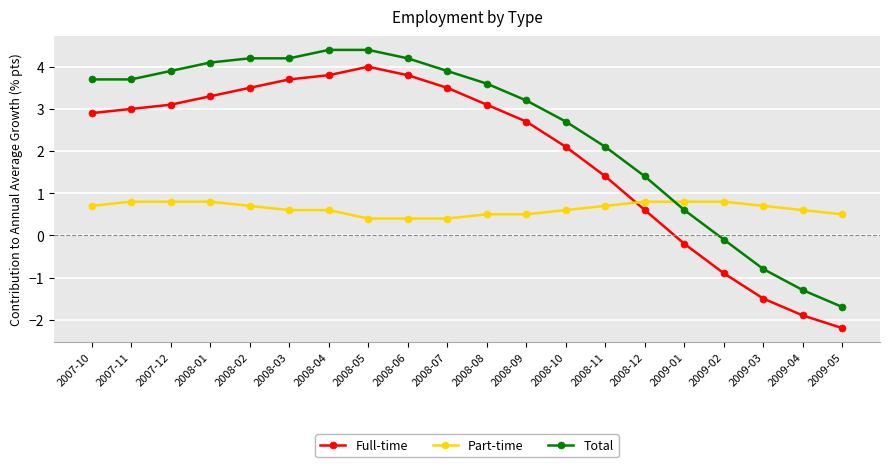

What value does the Part-time series have at 2008-03?

0.6